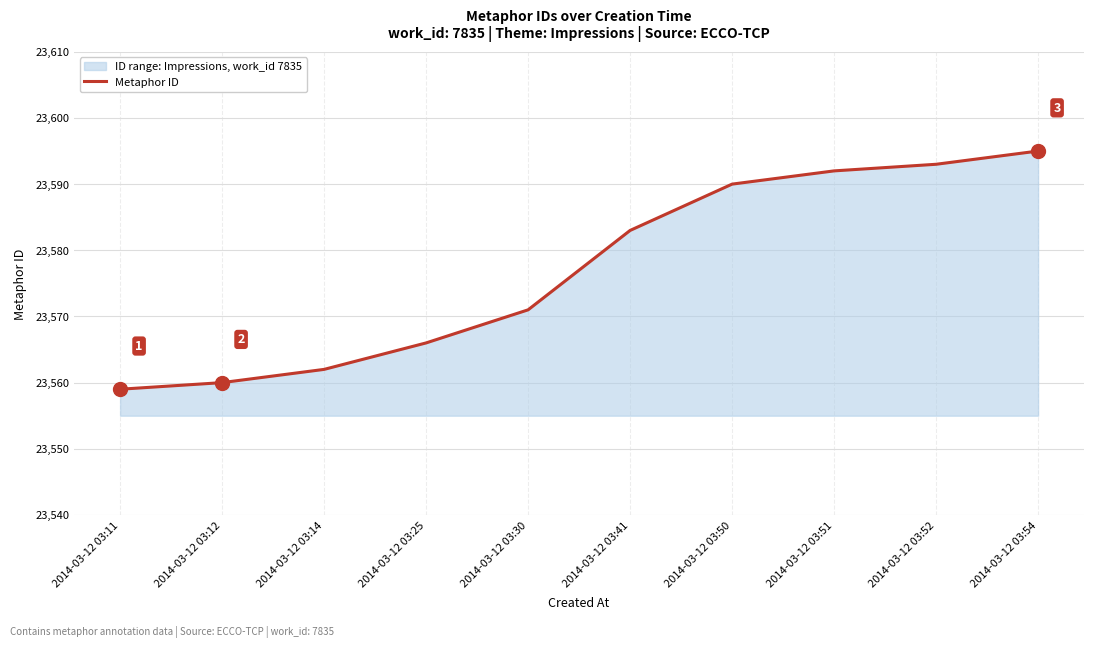

What is the difference between the maximum and minimum values?

36